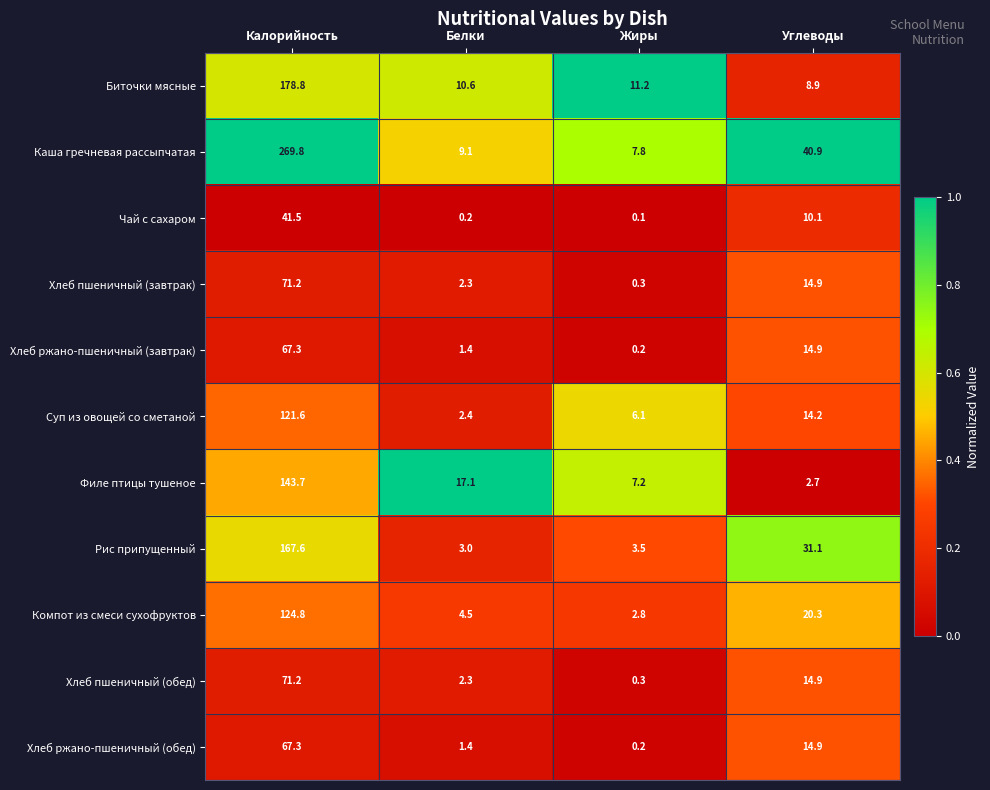

Which series has the largest total across all categories?

Каша гречневая рассыпчатая